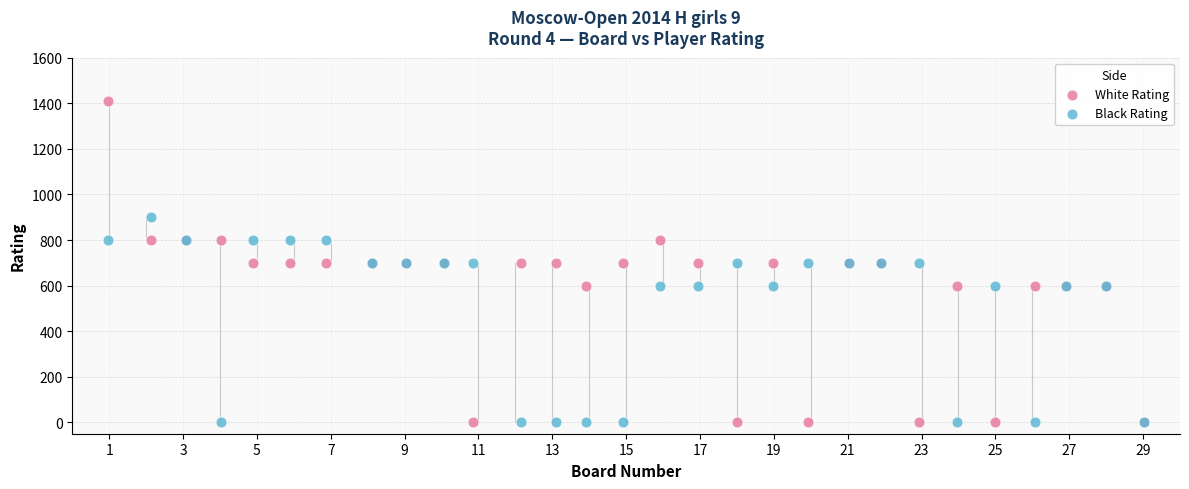

Which series reaches the maximum Y coordinate?

White Rating